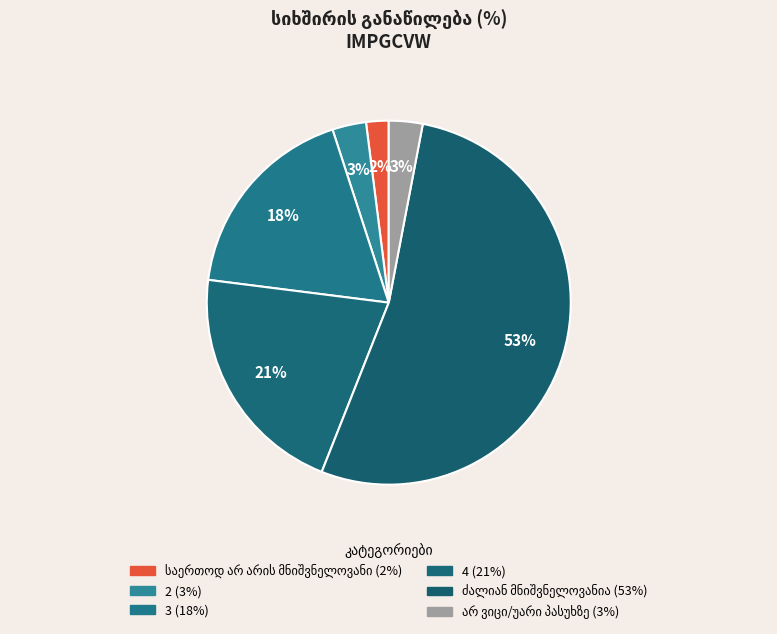

Is it true that ძალიან მნიშვნელოვანია is 64% of the pie?

False